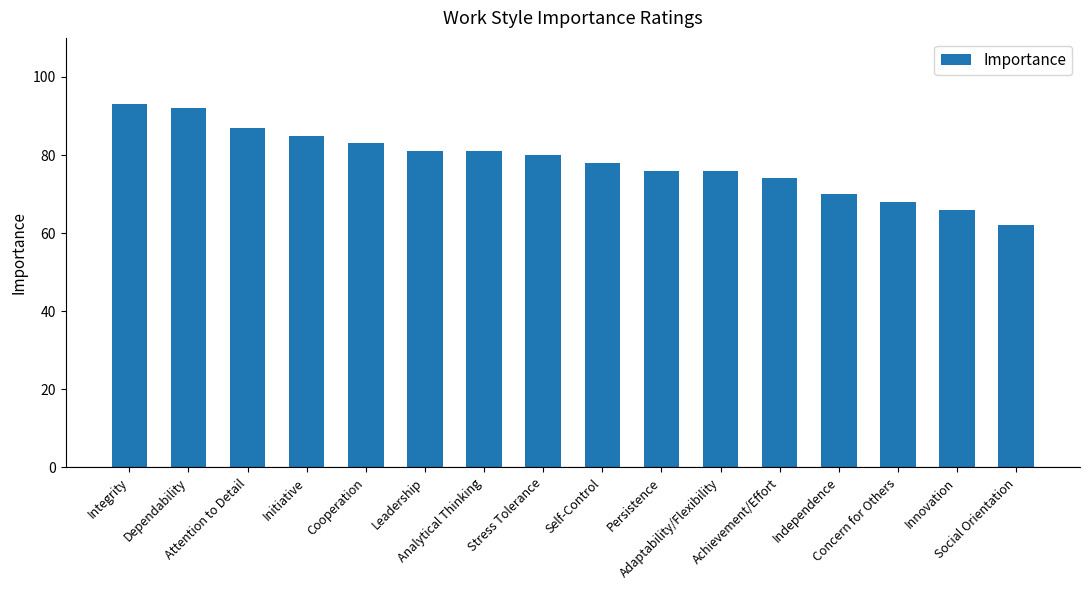

Which has a higher value, Self-Control or Stress Tolerance?

Stress Tolerance